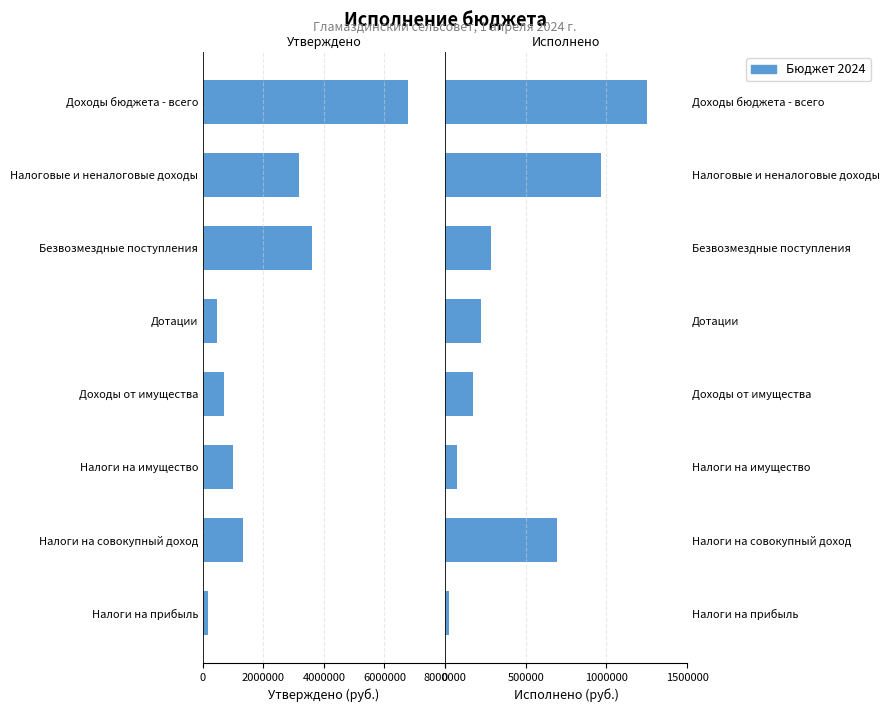

At how many categories does at least one series exceed -3675468?

8